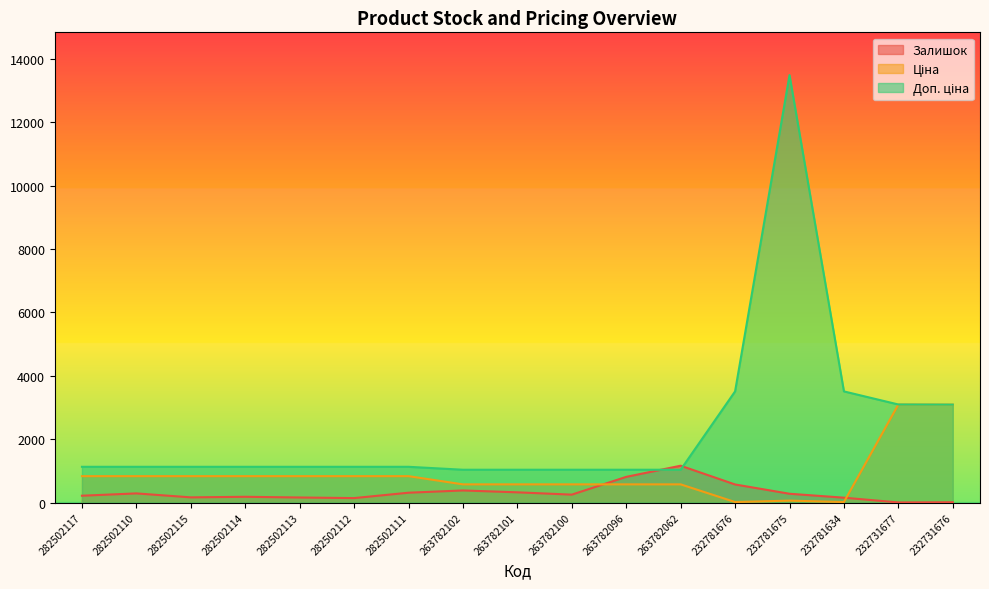

What is the value of the Ціна point at the 14th from the left?

60.0